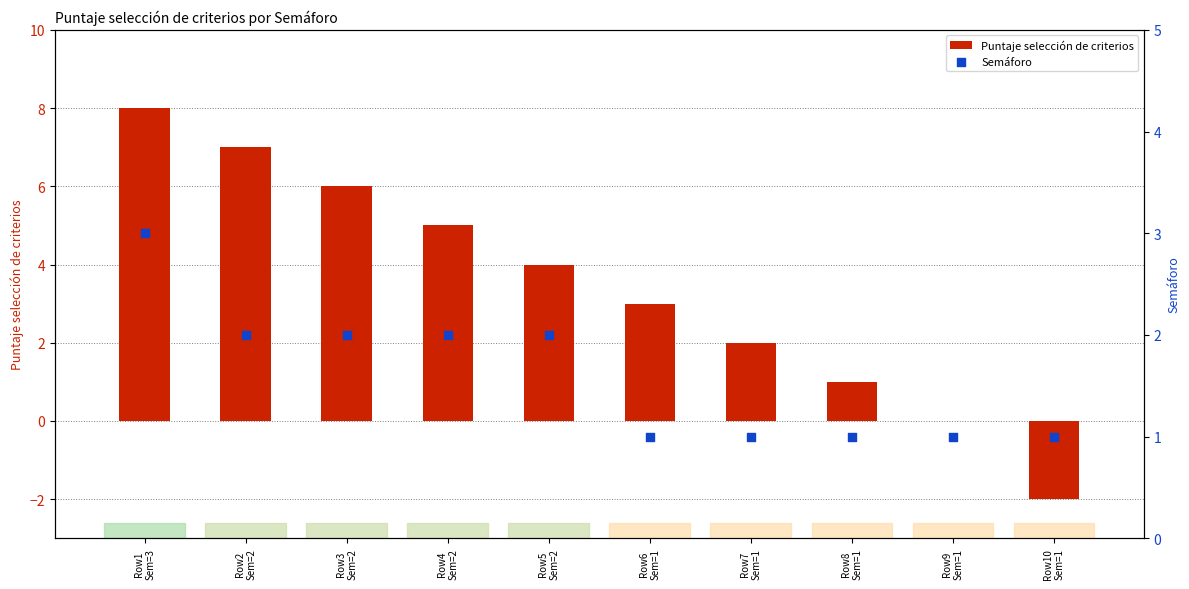

Which series has the widest spread of Y values?

Puntaje selección de criterios